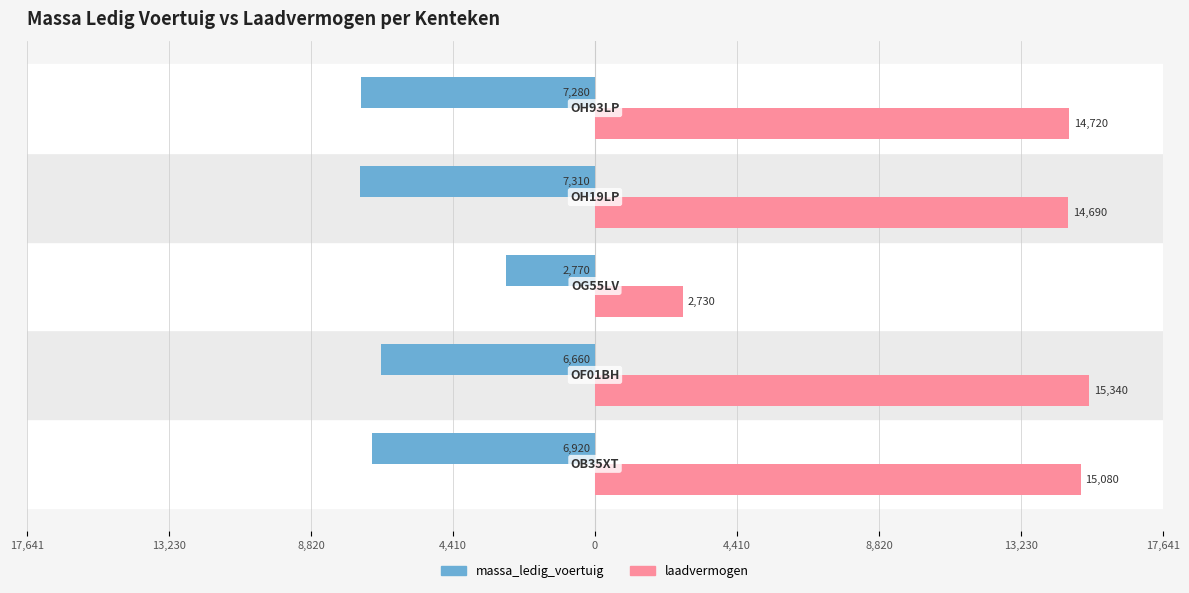

What is the minimum value shown in the chart?

-7310